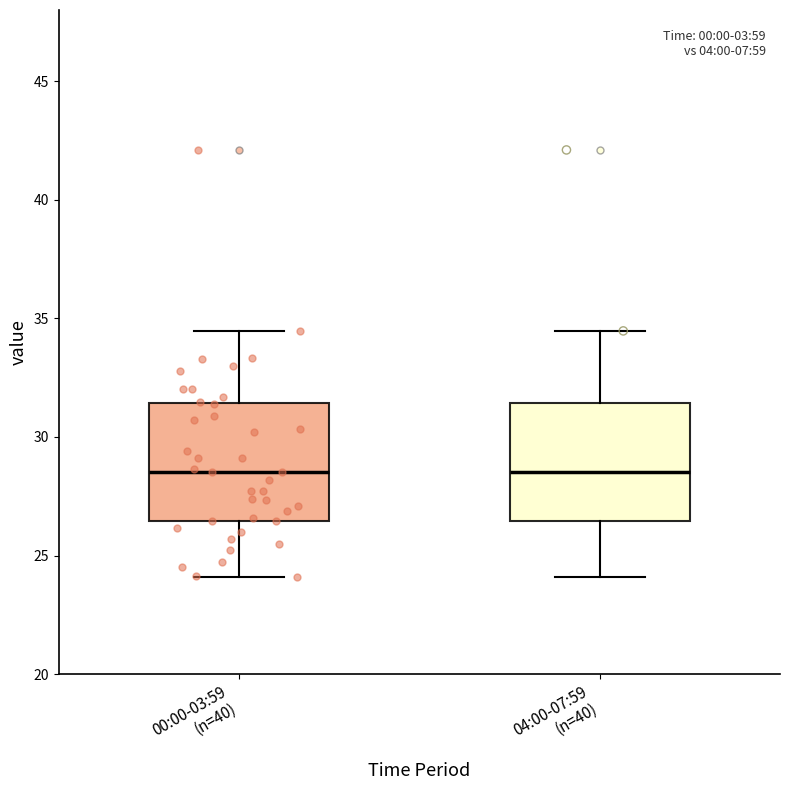

Where does the lower whisker of the box for 00:00-03:59 (n=40) end on the y-axis? The values are not printed on the chart, so give them approximately, as read against the axis.

24.0